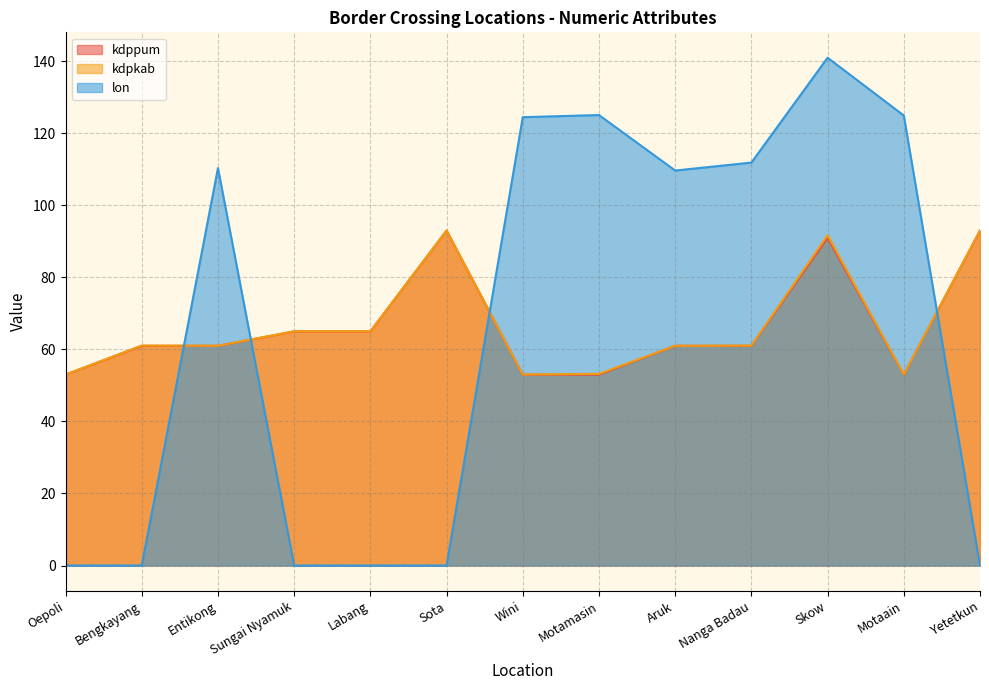

Which series changed the most between Oepoli and Yetetkun?

kdpkab